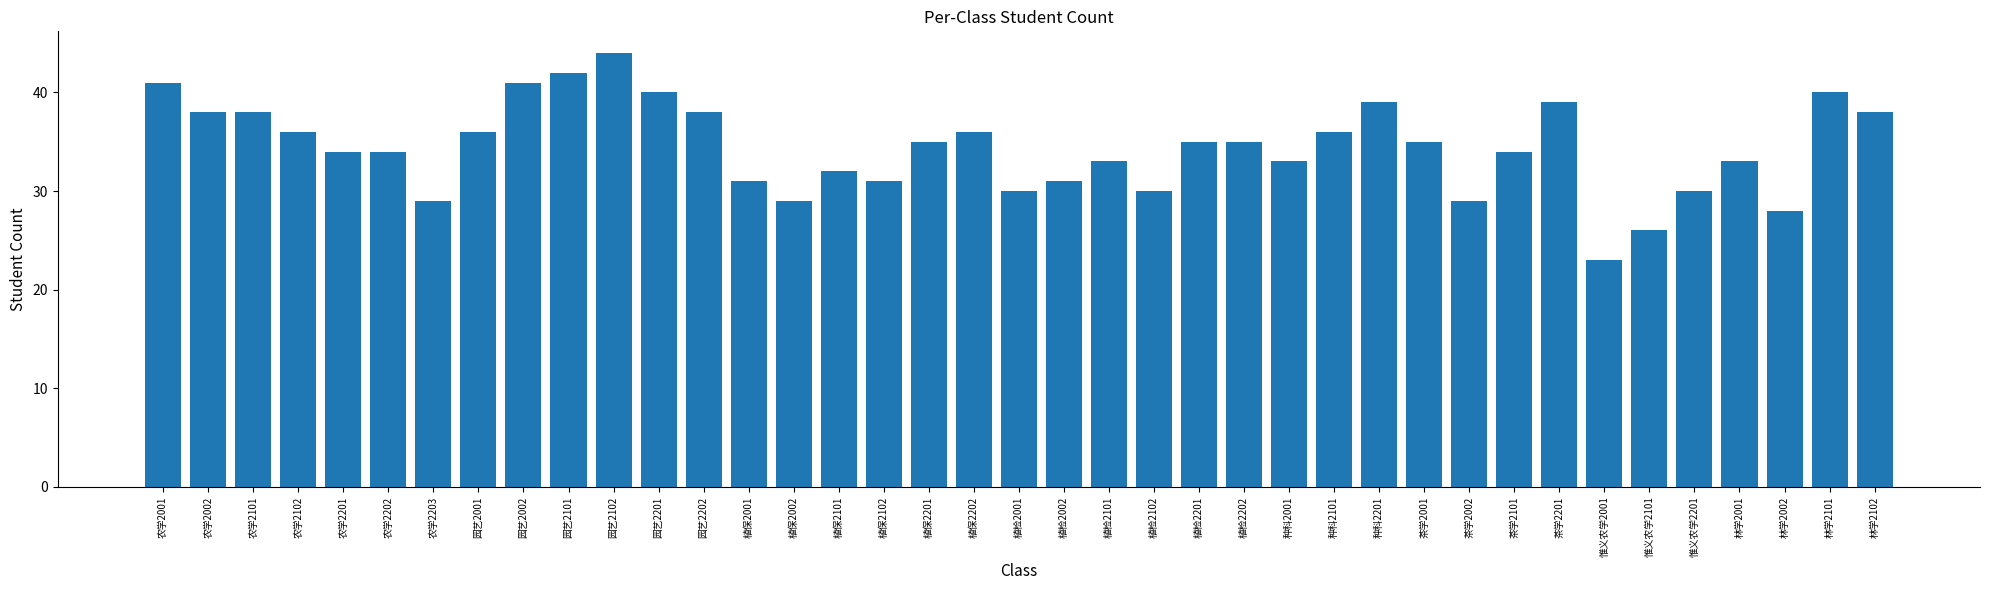

What is the value of the 4th bar from the left?

36